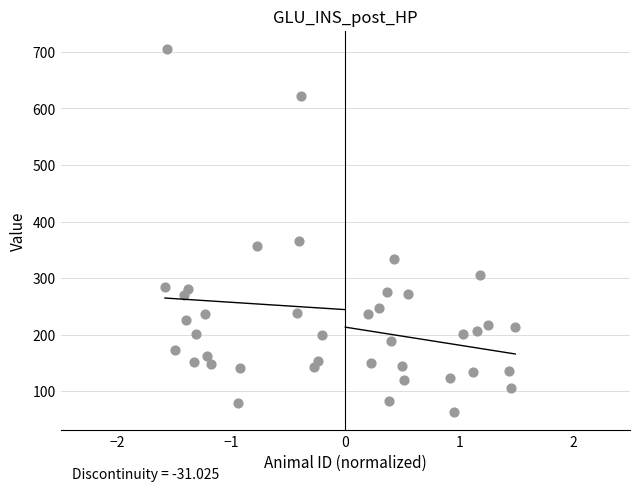

What is the range of Y values (max minus min)?

642.6